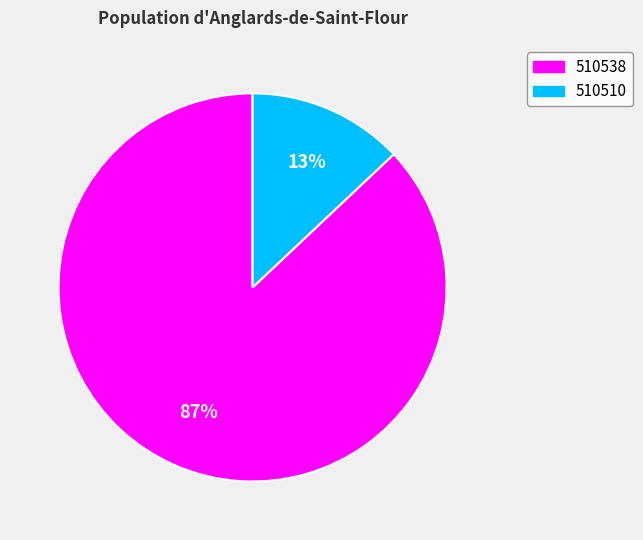

The 510538 slice represents 76% of the pie. True or false?

False